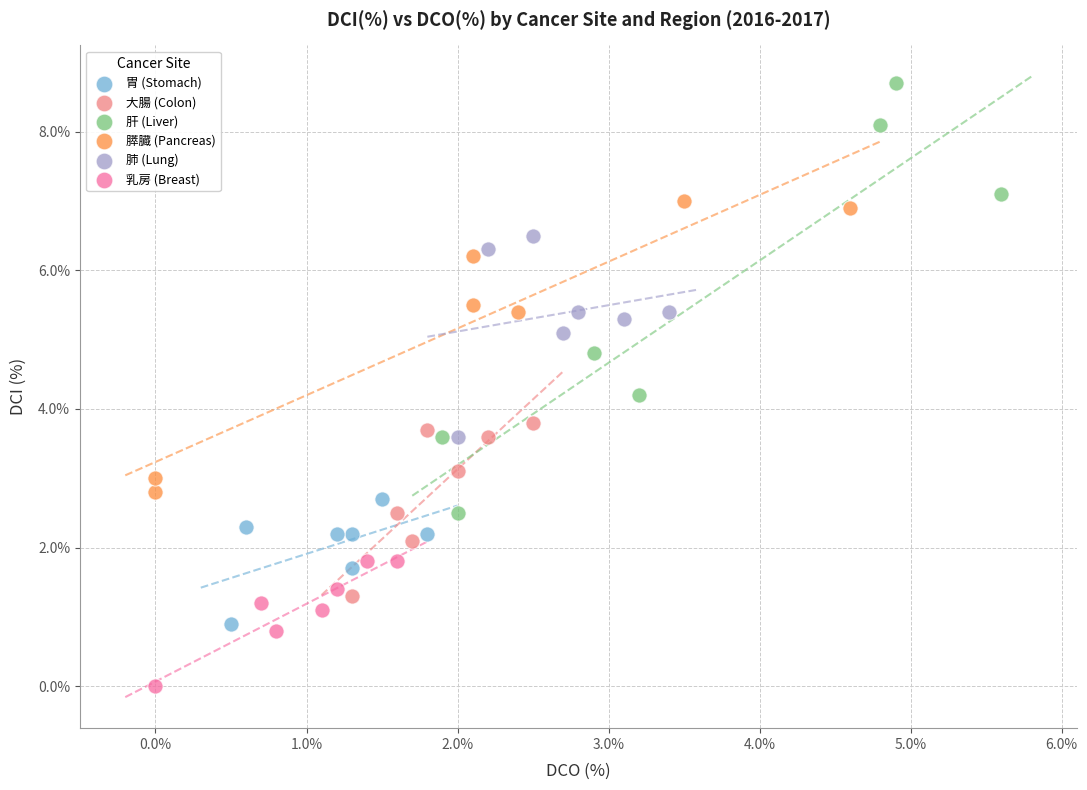

Which series contains the lowest Y value?

乳房 (Breast)